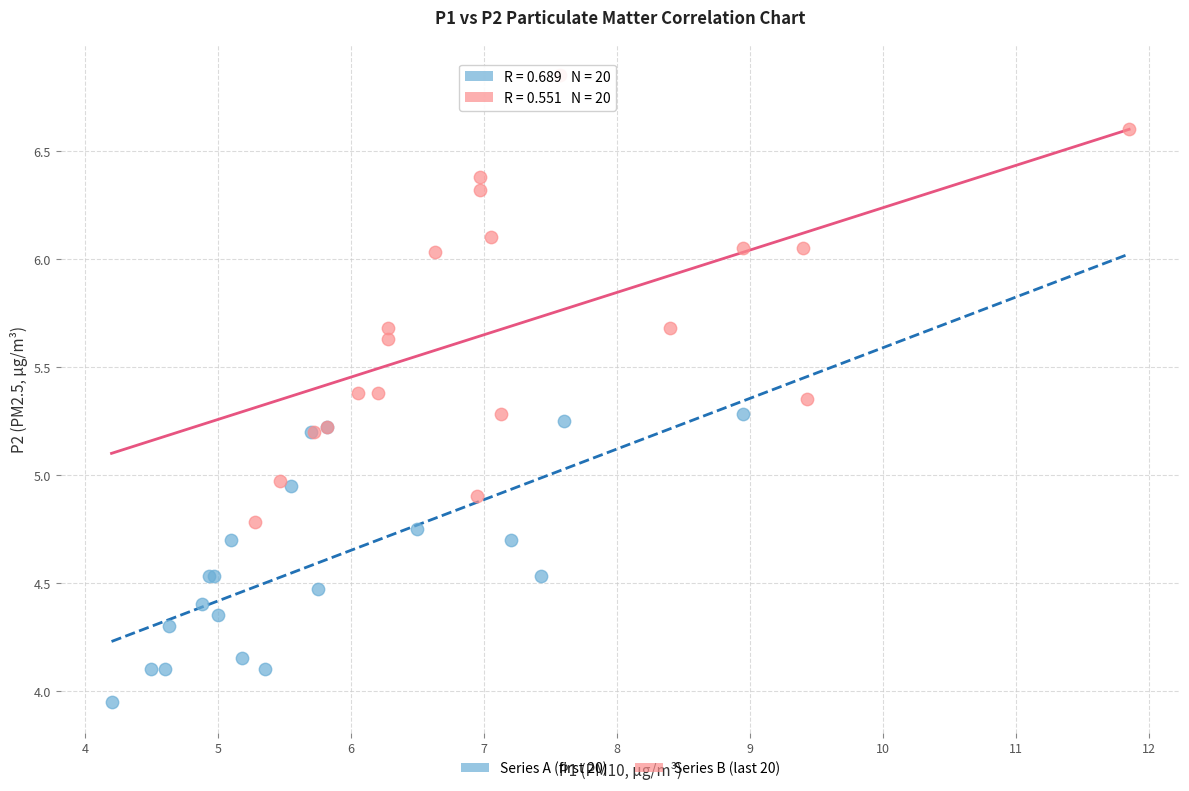

Which series contains the lowest Y value?

Series A (first 20)